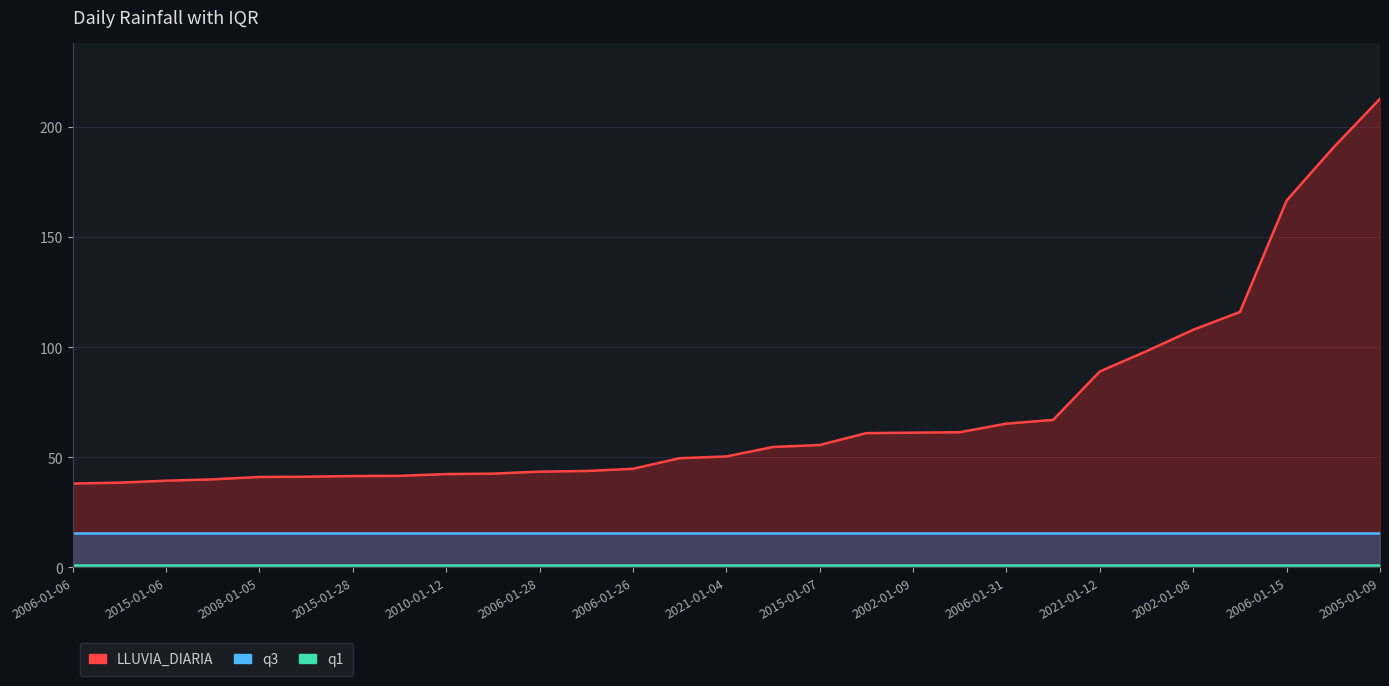

The q1 series shows 1.2 at 2021-01-04. True or false?

True